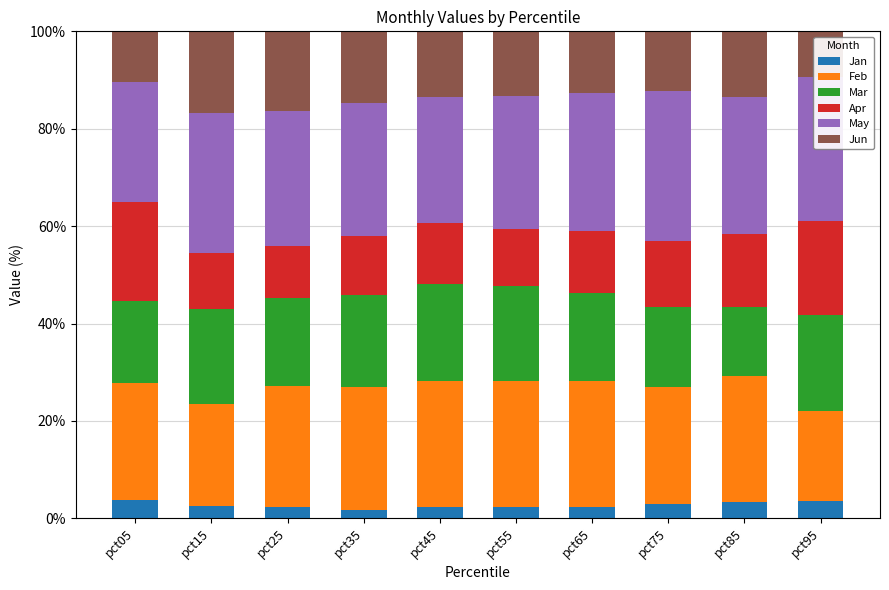

What is the maximum value for Jan?

3.7